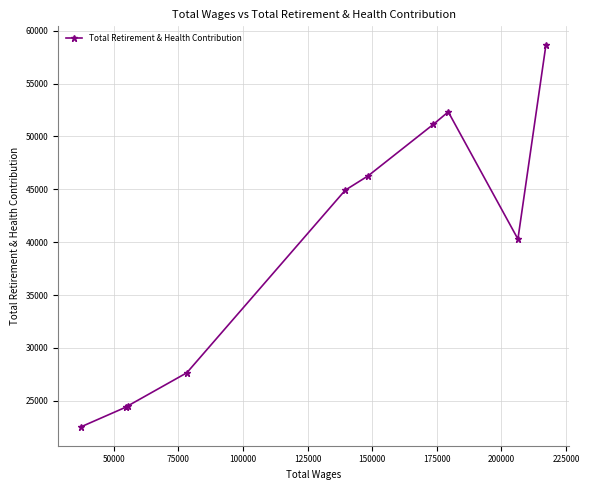

What is the maximum value shown in the chart?

58617